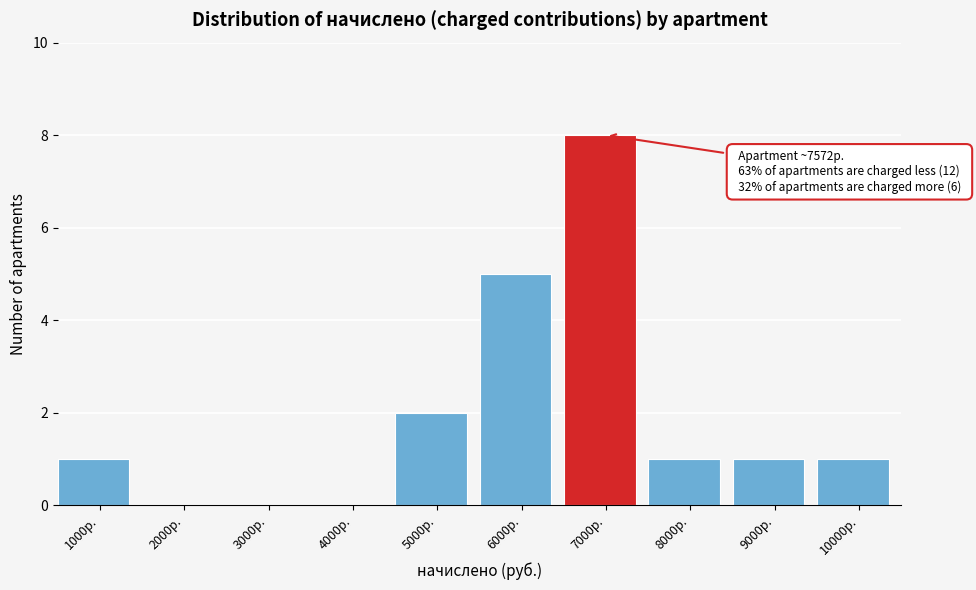

Reading left to right, what are all the values shown in this chart?

1000р.=1	2000р.=0	3000р.=0	4000р.=0	5000р.=2	6000р.=5	7000р.=8	8000р.=1	9000р.=1	10000р.=1